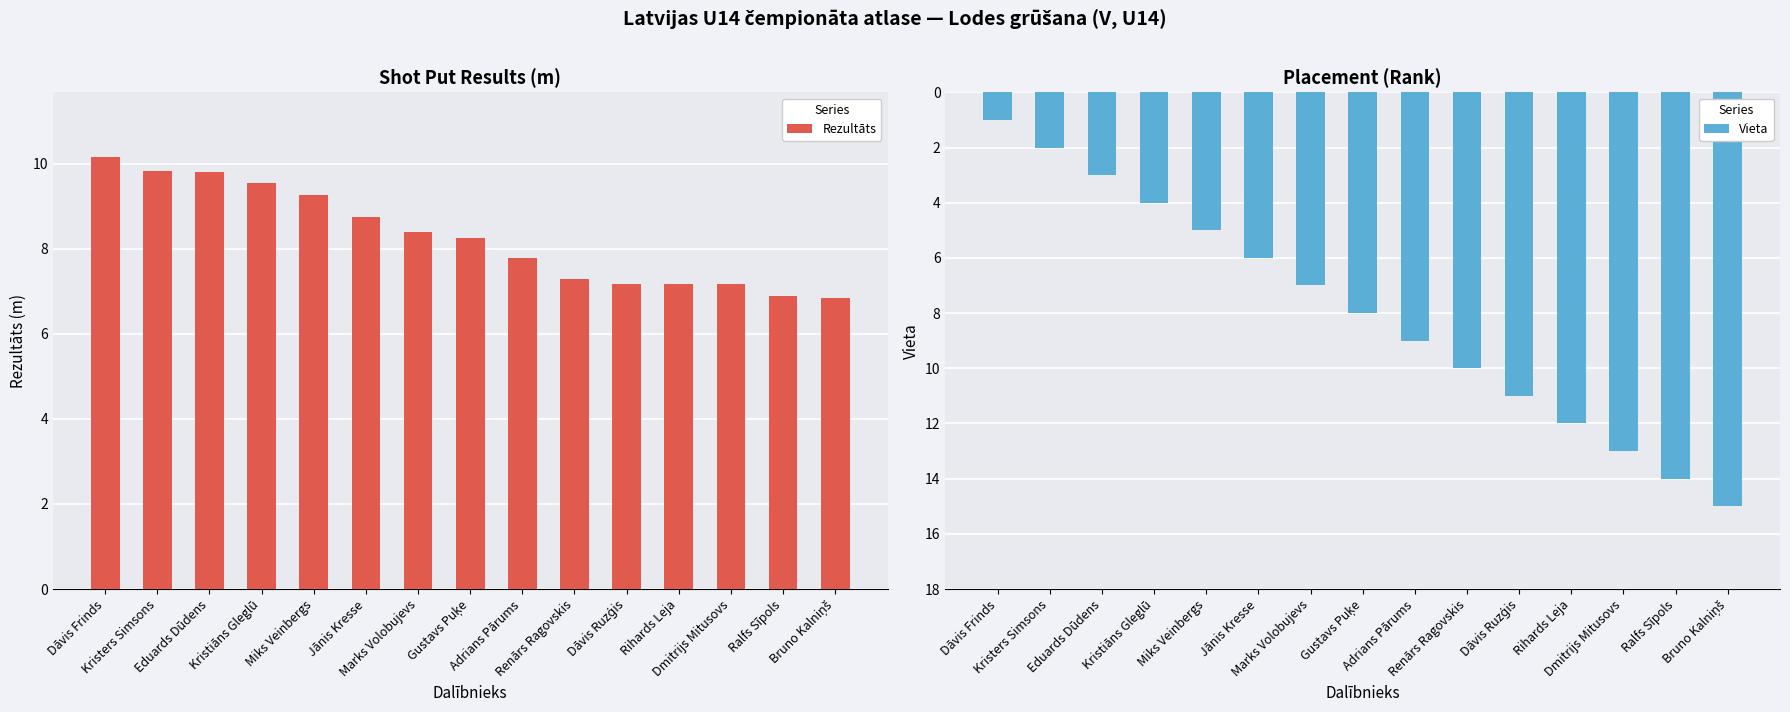

What is the label of the 10th bar from the left?

Renārs Ragovskis